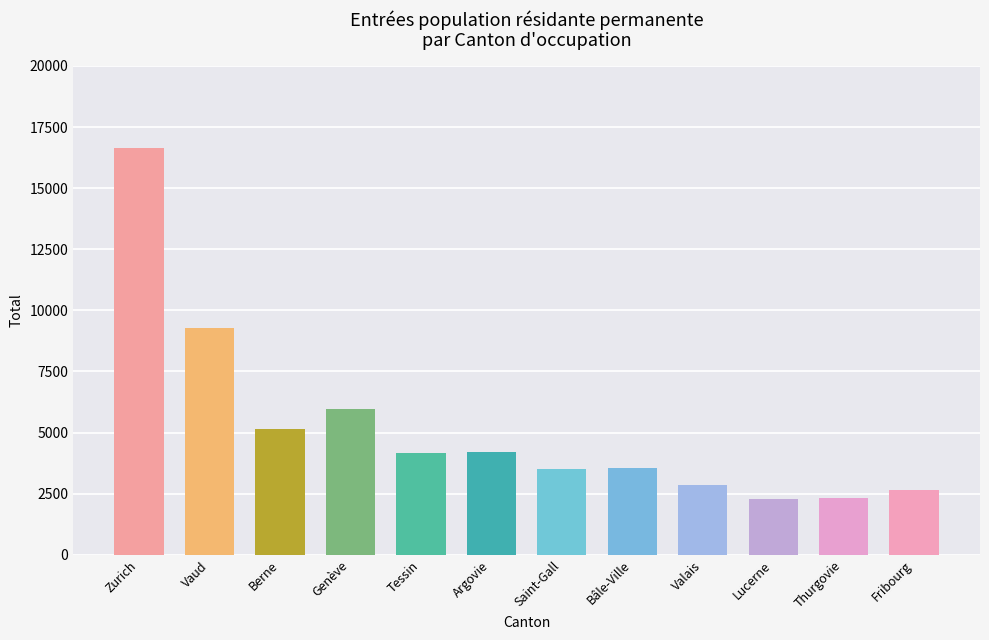

How many bars are there in total?

12